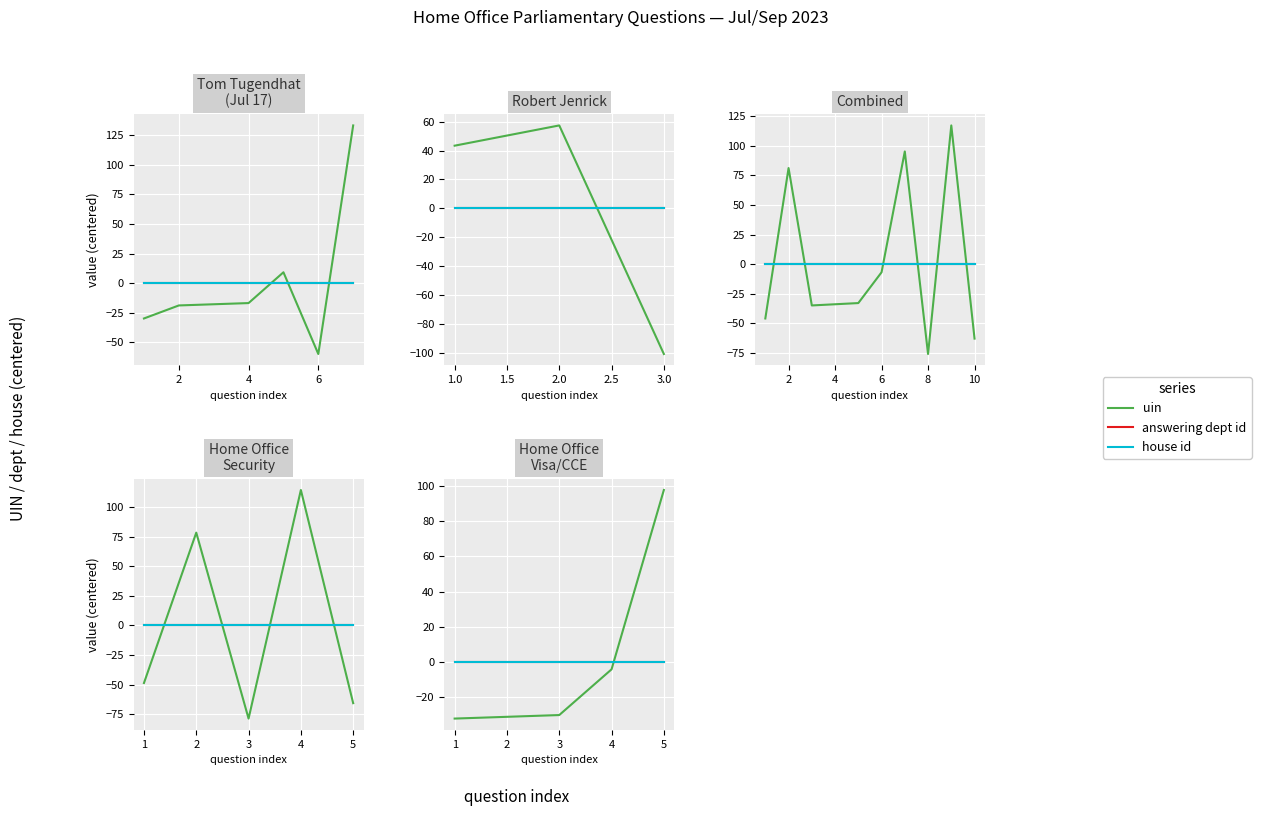

What is the value of the uin point at the 5th from the left?

97.8